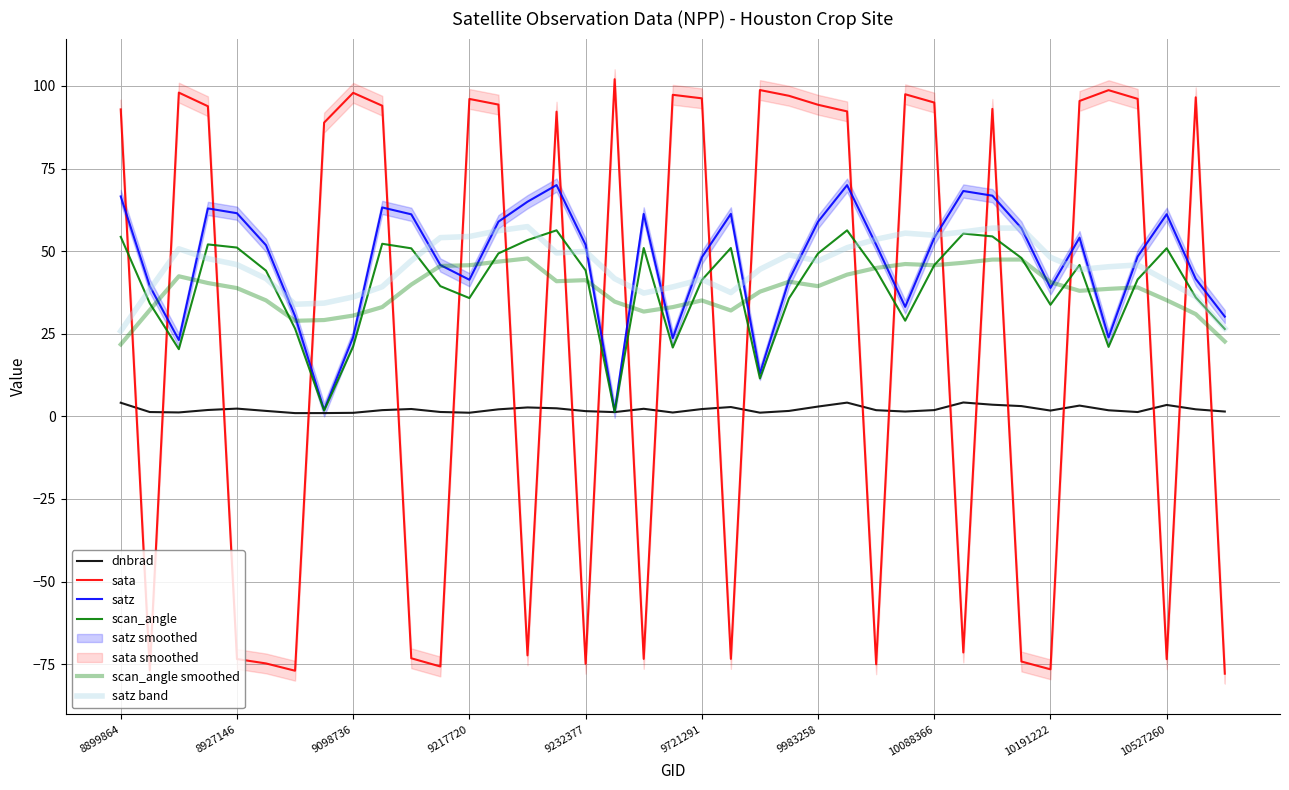

Rank the series at 35 from lowest to highest value.

dnbrad, scan_angle smoothed, scan_angle, satz band, satz, sata